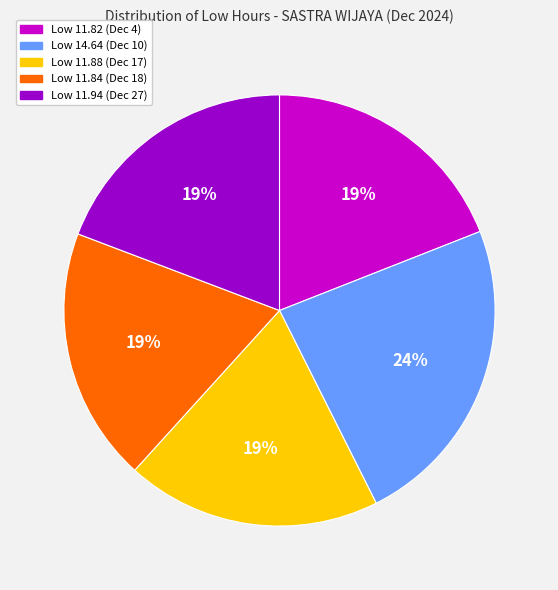

How many segments does this pie chart have?

5